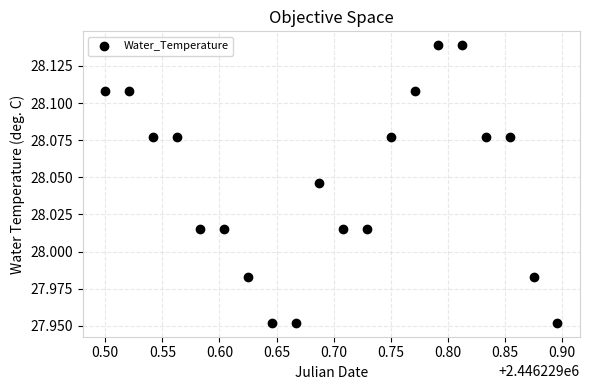

How many data points are displayed?

20